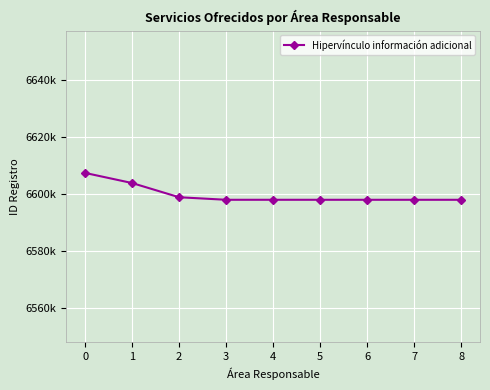

Is this an area chart (filled region under the line)?

No